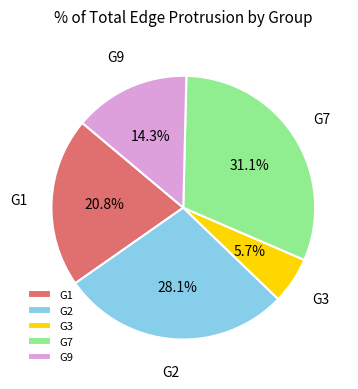

Count the number of slices in the pie.

5